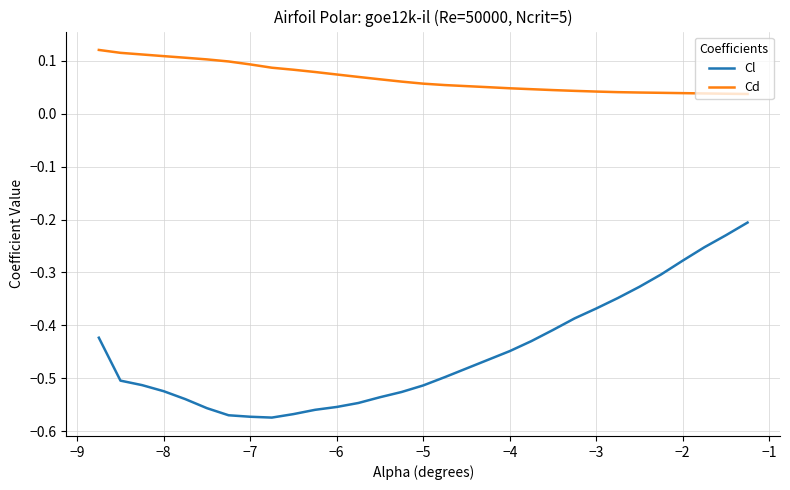

True or false: Cl has more than 2 interior local peaks.

False